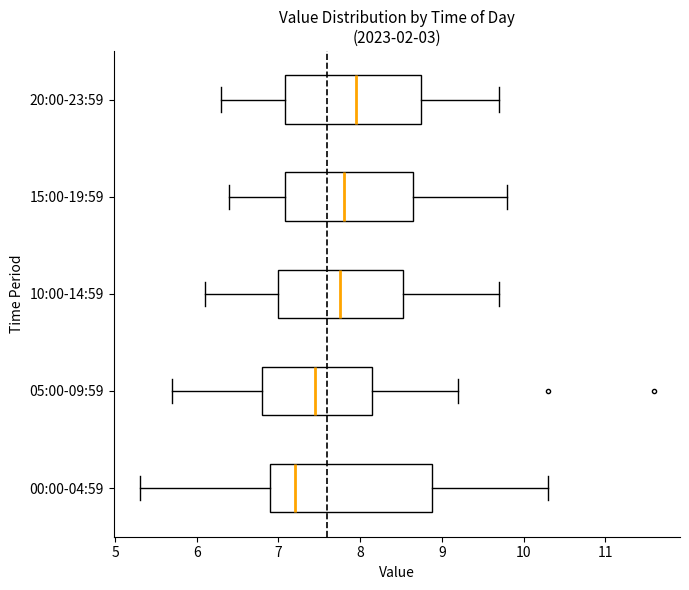

Reading bottom to top, transcribe this box plot: for each box, give where its median line is, the range the box spans, and where its two whiskers end, as read against the x-axis. The values are not printed on the chart, so give them approximately, as read against the axis.

00:00-04:59: median 7.2, box 6.9 to 8.9, whiskers 5.3 to 10.3
05:00-09:59: median 7.5, box 6.8 to 8.2, whiskers 5.7 to 9.2
10:00-14:59: median 7.8, box 7.0 to 8.5, whiskers 6.1 to 9.7
15:00-19:59: median 7.8, box 7.1 to 8.7, whiskers 6.4 to 9.8
20:00-23:59: median 8.0, box 7.1 to 8.8, whiskers 6.3 to 9.7